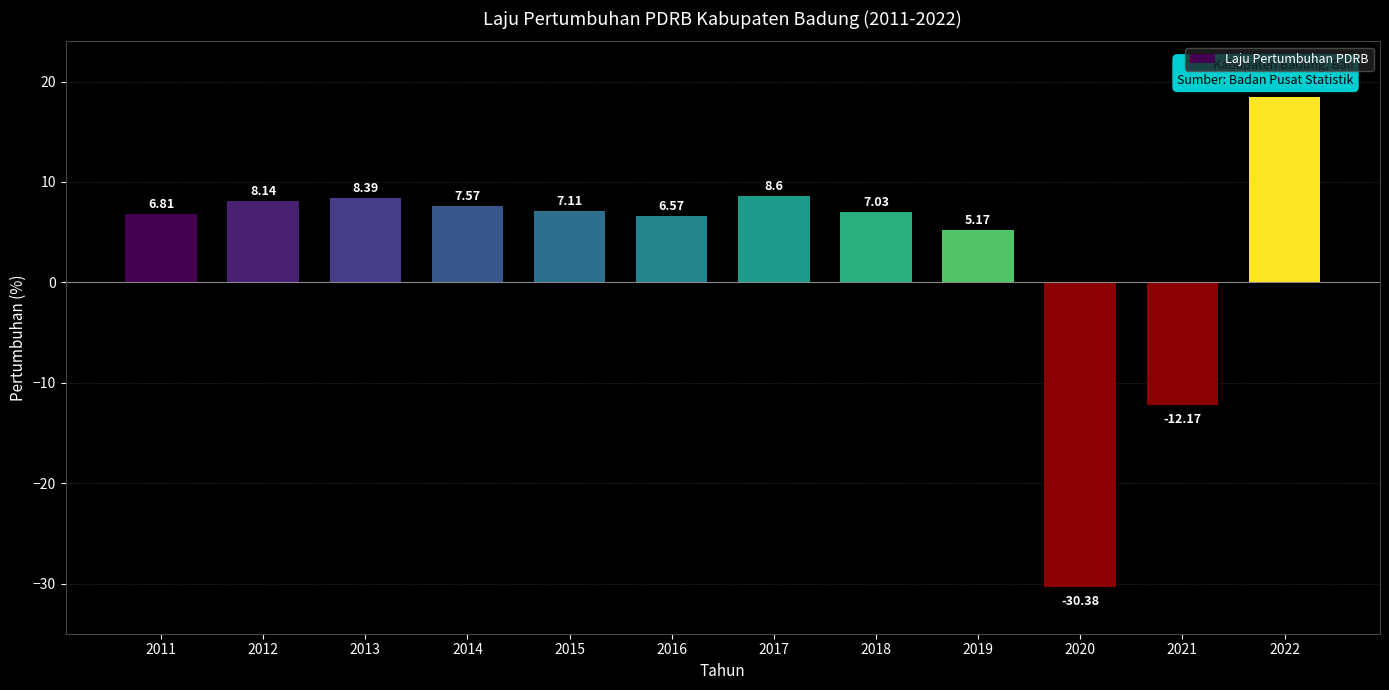

What is the difference between the second highest and second lowest values?

20.8